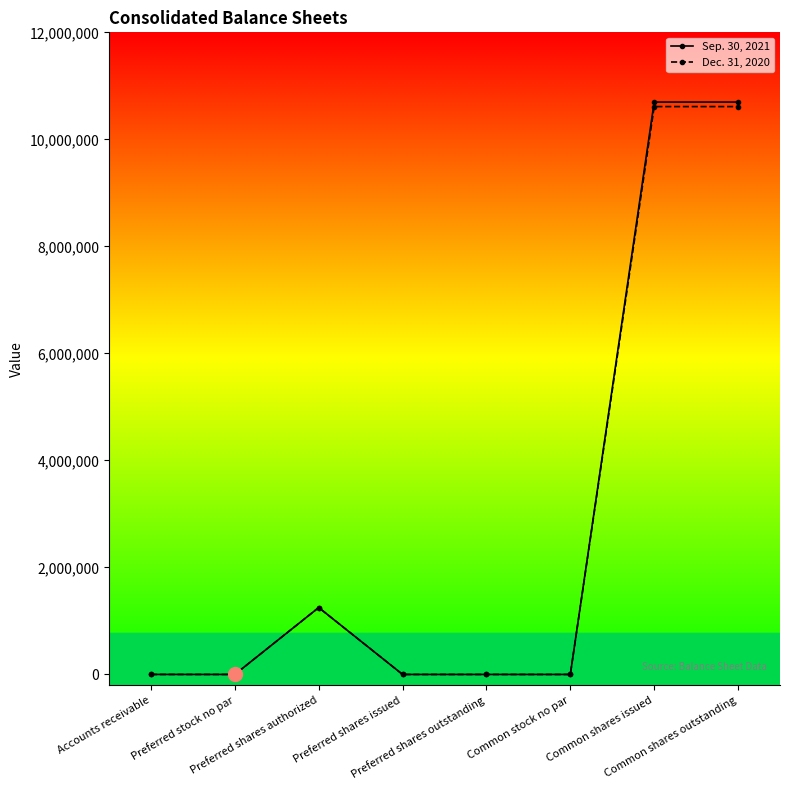

Which series has the largest range (max minus min)?

Sep. 30, 2021